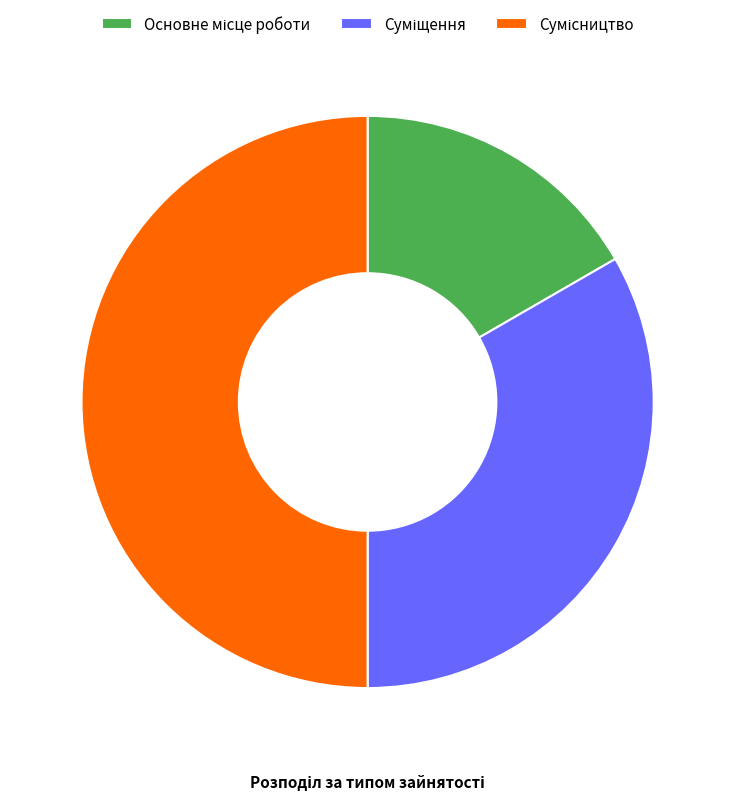

Which category has the smallest portion of the pie?

Основне місце роботи